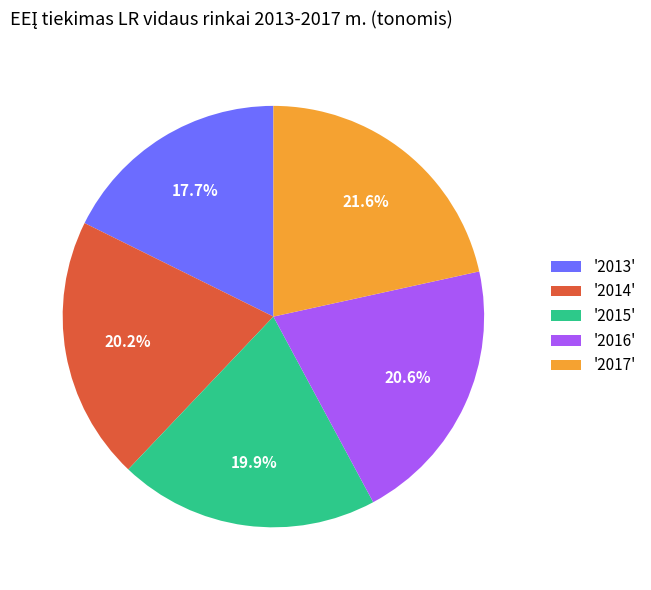

What percentage do '2017' and '2014' together represent?

41.8%